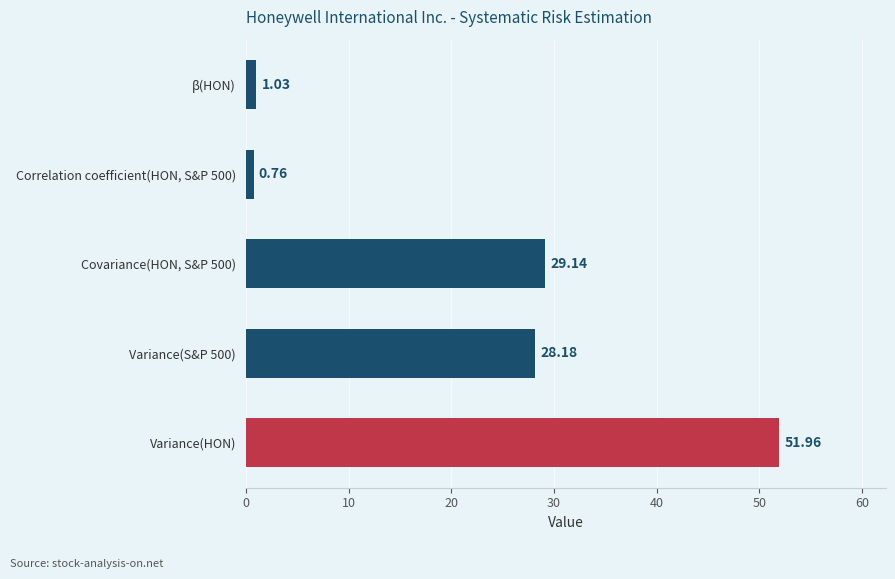

What is the difference between the second highest and minimum values?

28.4